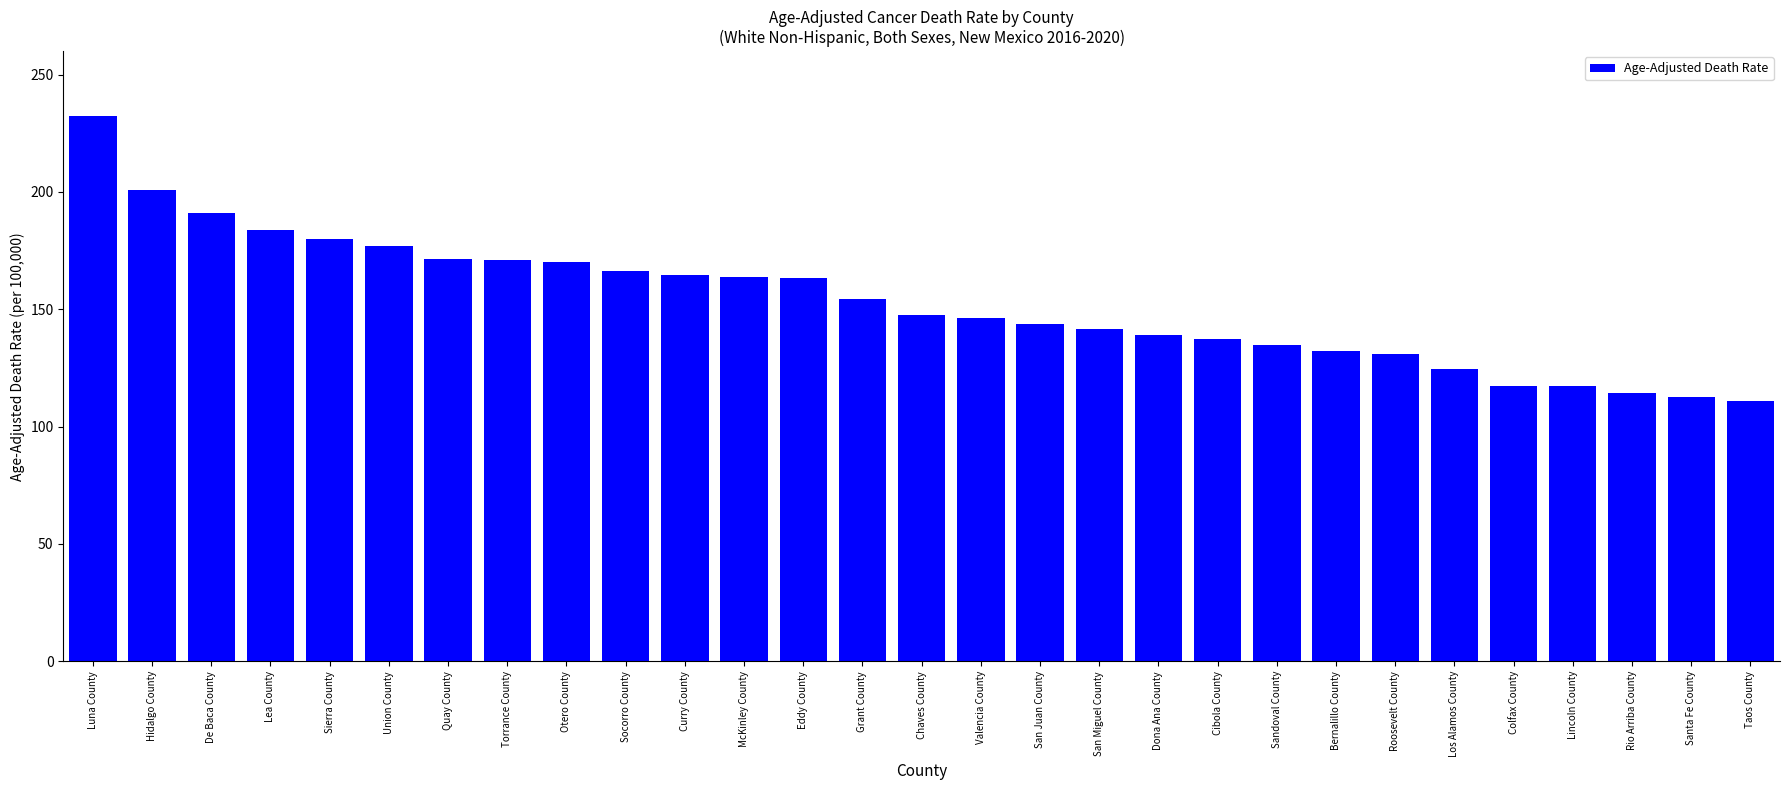

What is the ratio of the value at Taos County to the value at Bernalillo County?

0.8